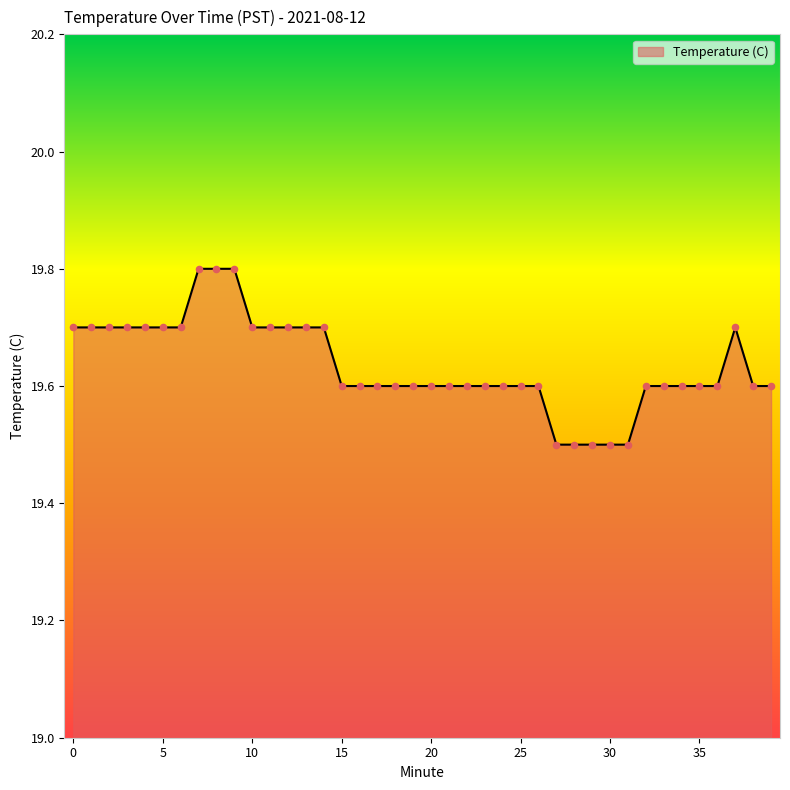

What is the minimum value shown in the chart?

19.5